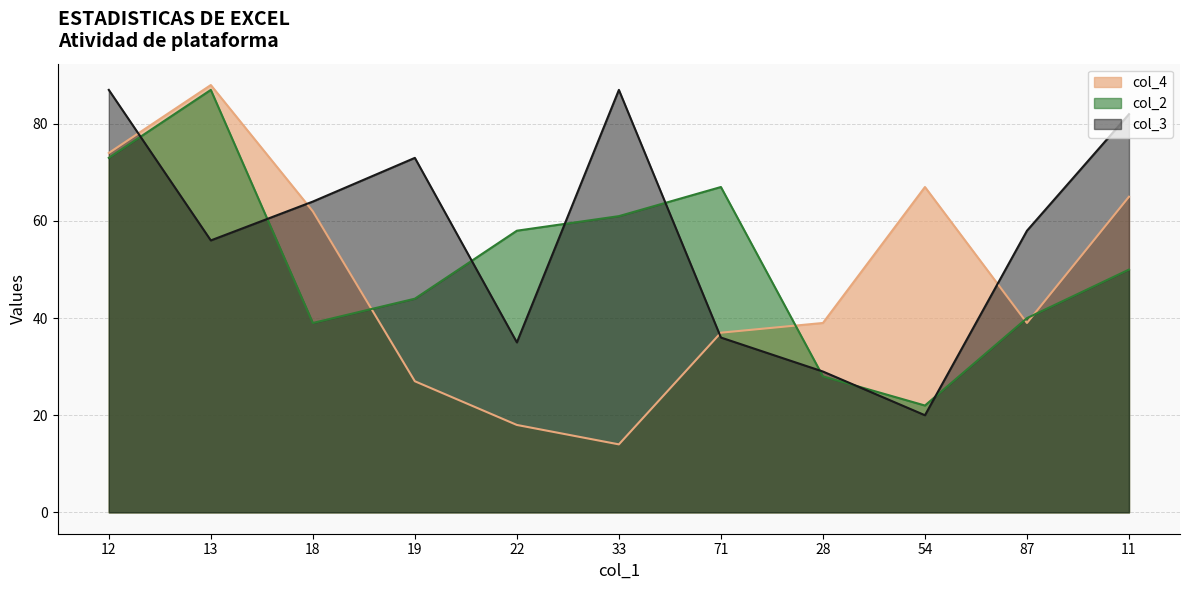

Reading left to right, extract all data points from this chart.

col_4: 12=74	13=88	18=62	19=27	22=18	33=14	71=37	28=39	54=67	87=39	11=65
col_2: 12=73	13=87	18=39	19=44	22=58	33=61	71=67	28=28	54=22	87=40	11=50
col_3: 12=87	13=56	18=64	19=73	22=35	33=87	71=36	28=29	54=20	87=58	11=82